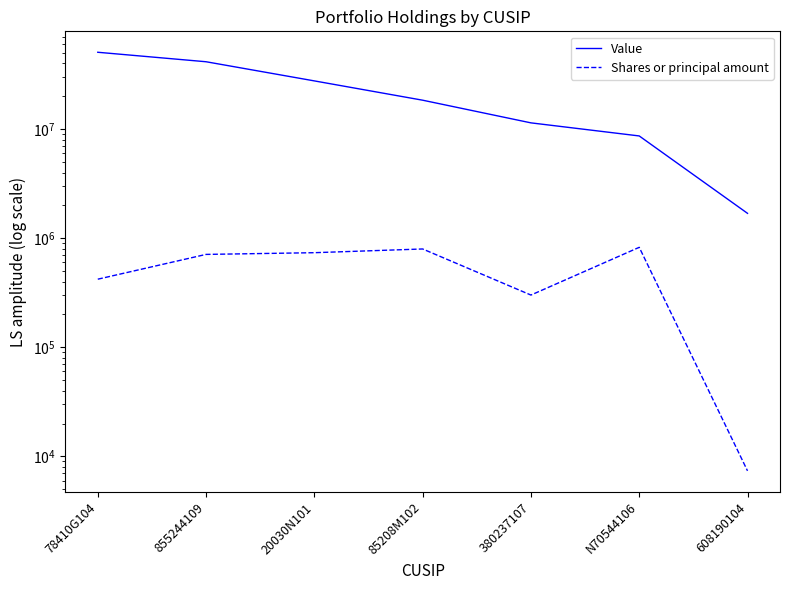

What is the highest value of the Shares or principal amount series?

824554